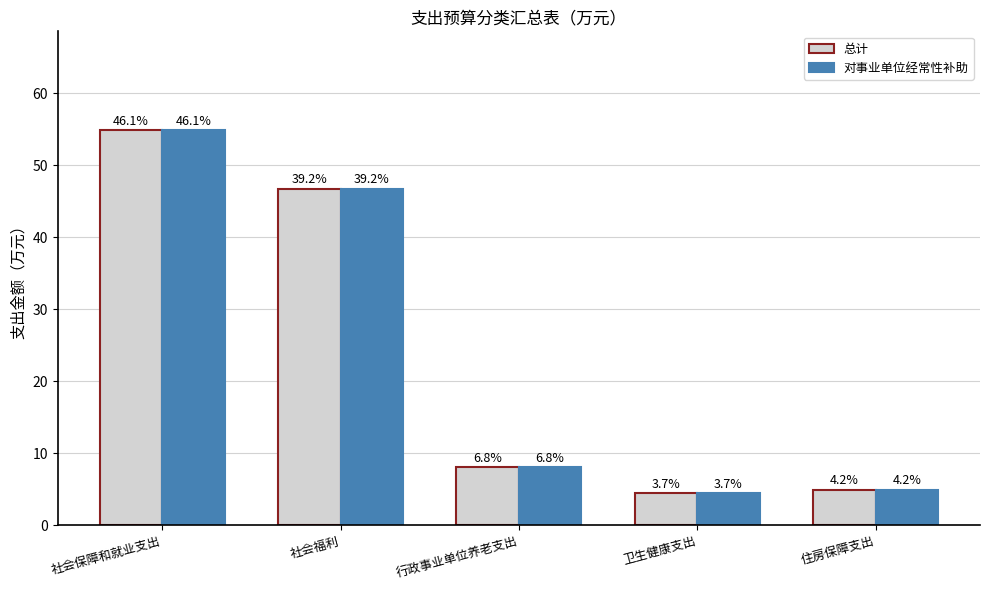

The 对事业单位经常性补助 series shows 4.4 at 卫生健康支出. True or false?

True